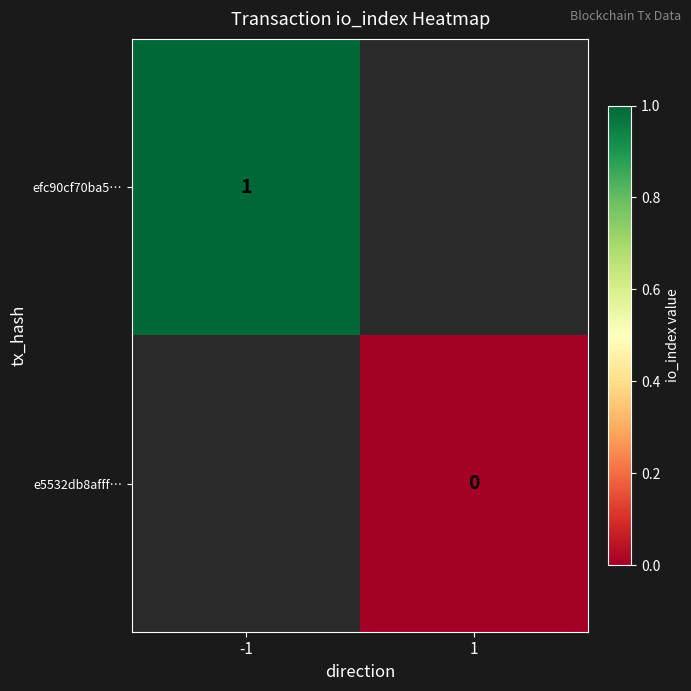

Is it true that efc90cf70ba5… equals 1.3 at -1?

False